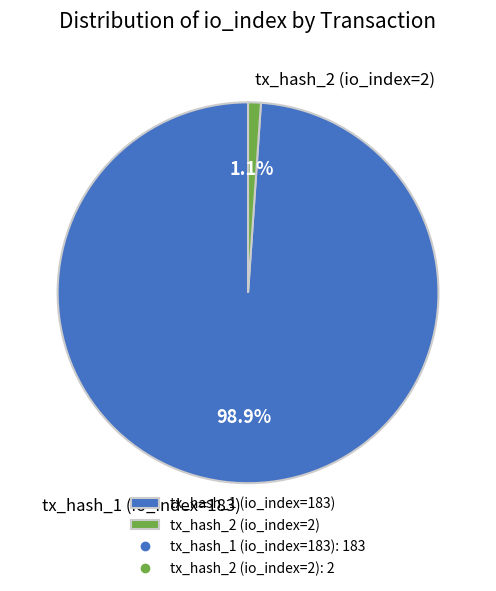

To the nearest percent, what is the difference between the largest and smallest slice percentages?

98%